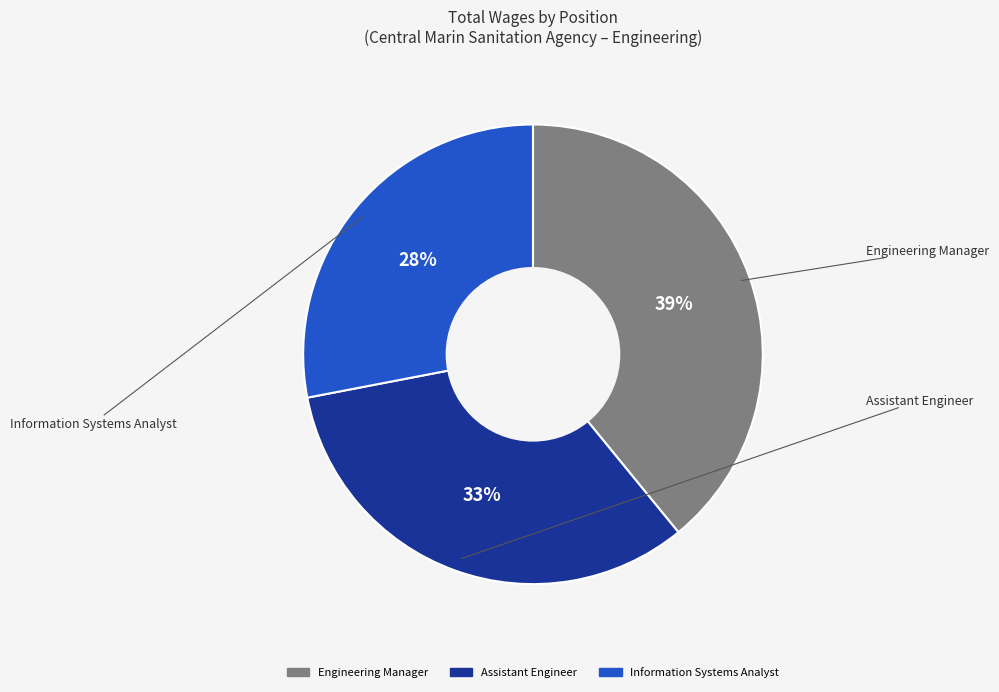

Combined, do Information Systems Analyst and Engineering Manager account for over 50%?

Yes